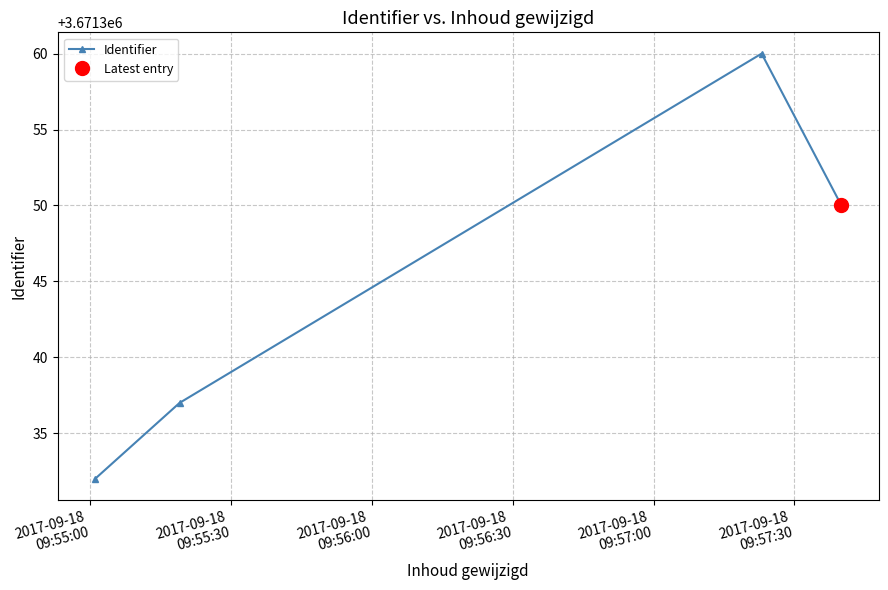

Reading left to right, transcribe all the data shown in this chart.

3671332	3671337	3671360	3671350